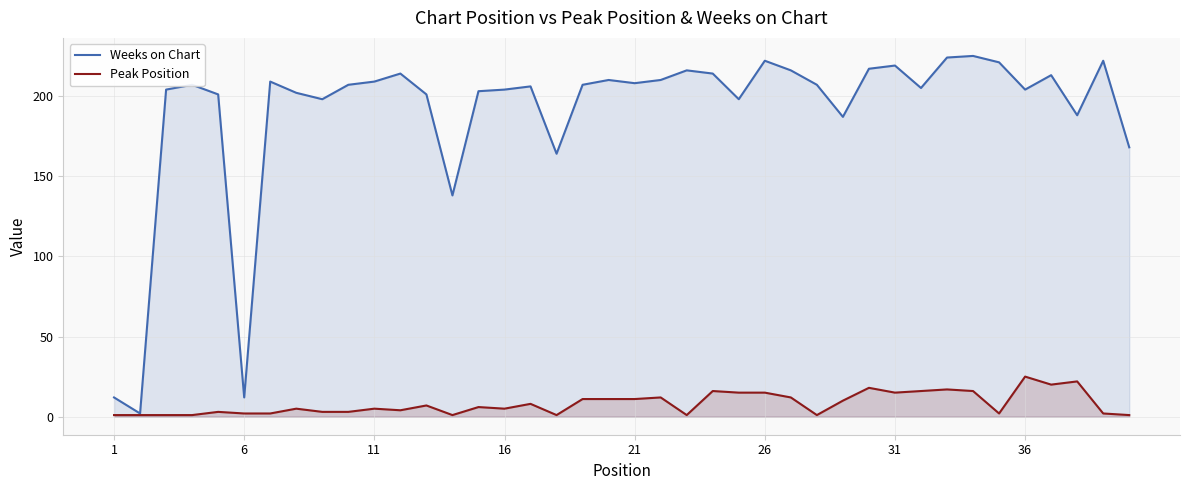

Rank the series by their maximum value, from lowest to highest.

Peak Position, Weeks on Chart